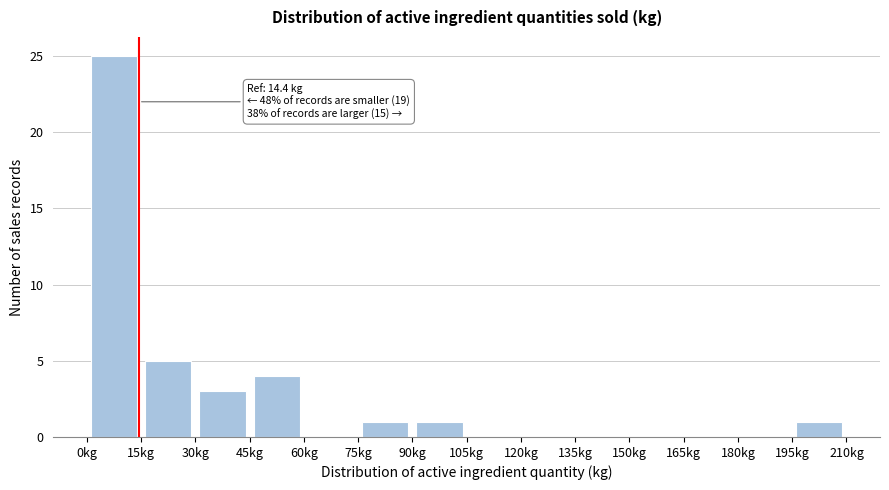

Which range on the x-axis has the tallest bar?

0 to 15